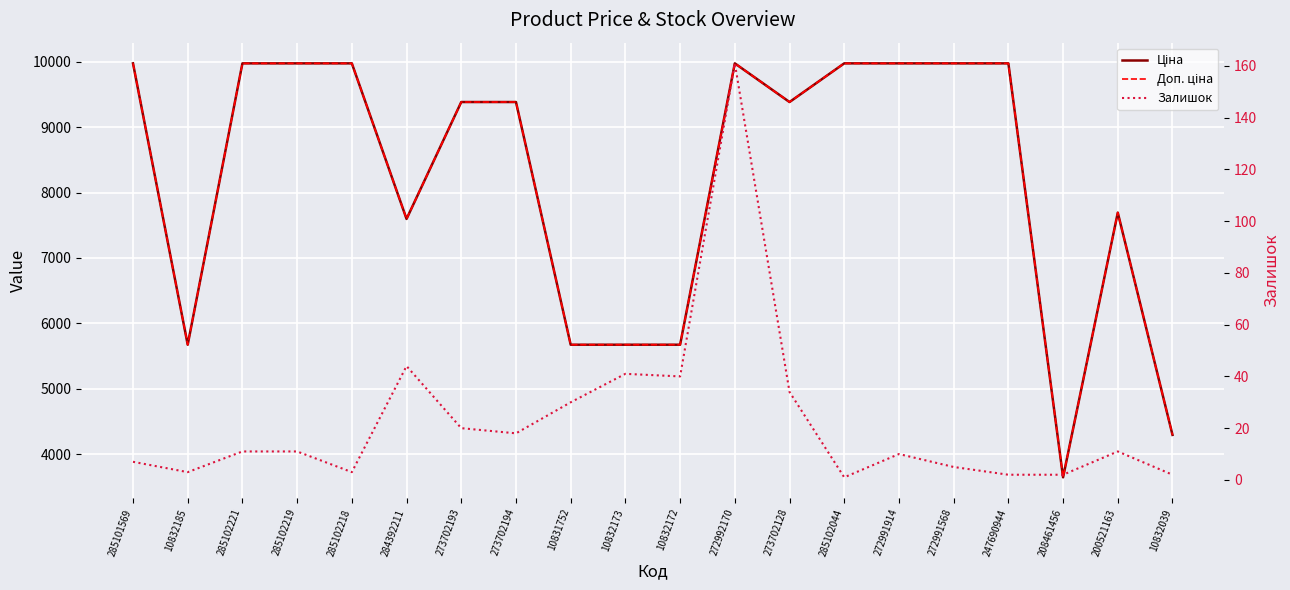

What are all the series names shown in the legend?

Ціна, Доп. ціна, Залишок